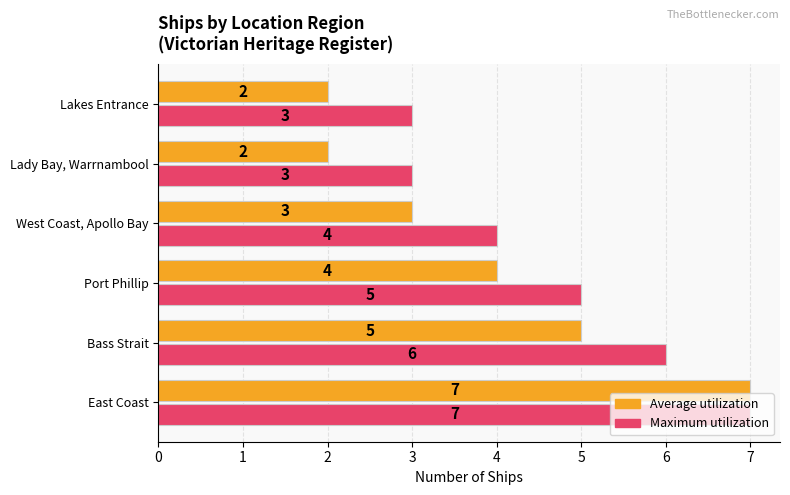

What is the highest value of the Average utilization series?

7